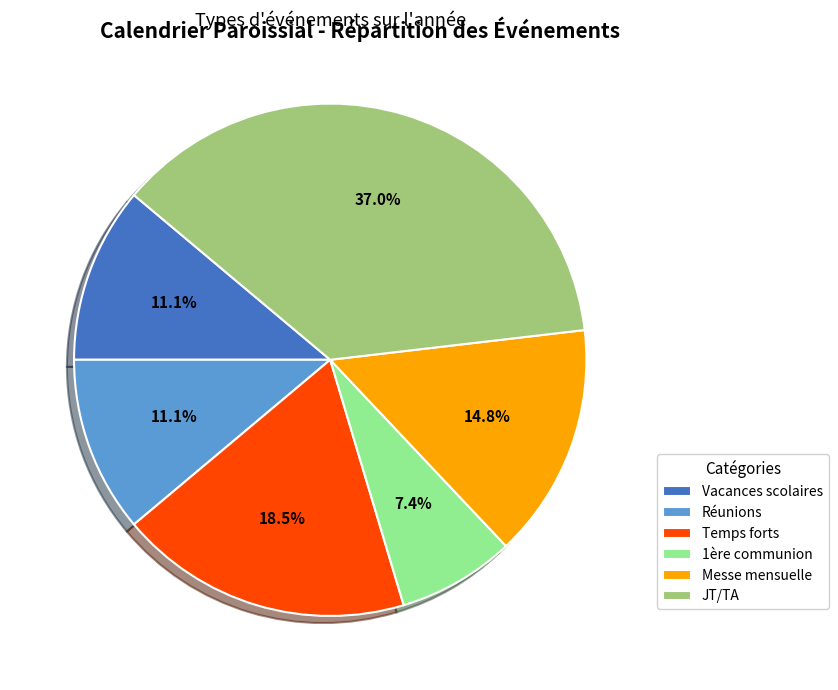

Which slice is the largest?

JT/TA